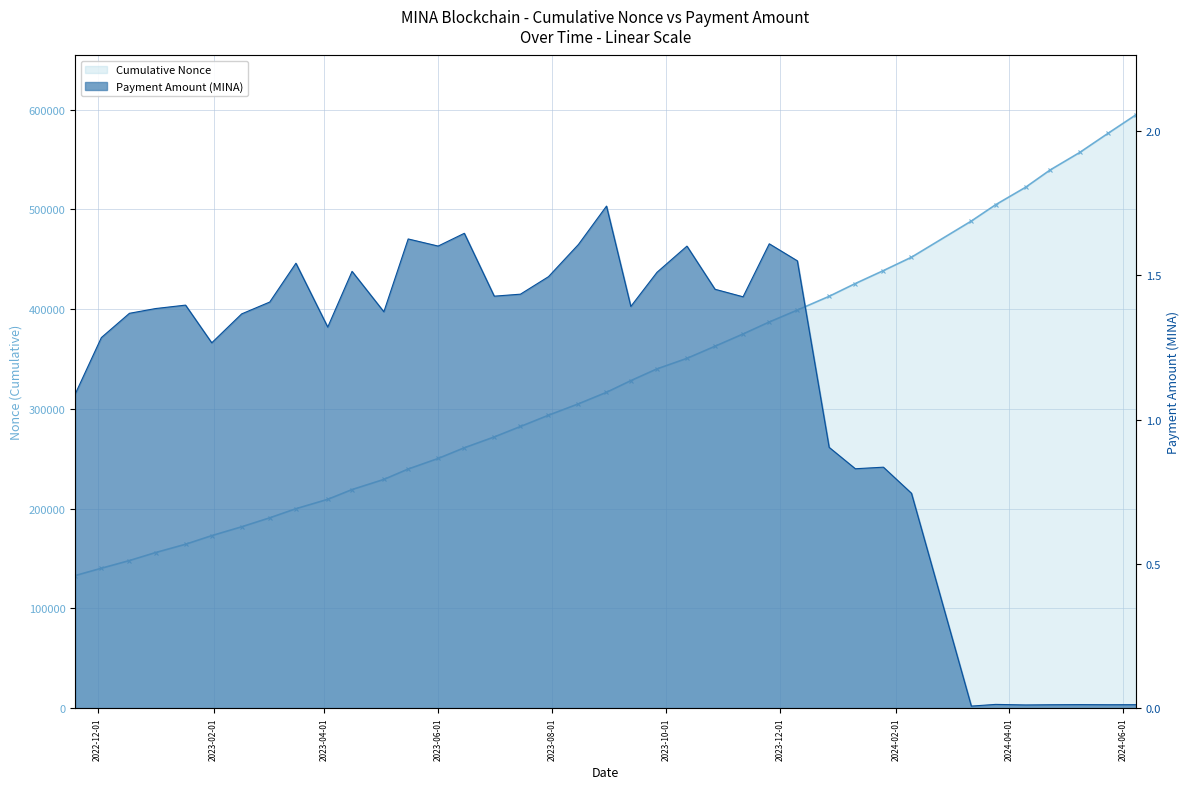

Between 2023-03-17 and 2023-08-30, which series saw the biggest shift?

Cumulative Nonce